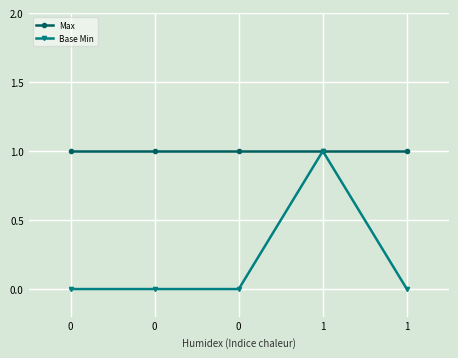

True or false: Max and Base Min cross at least once.

False